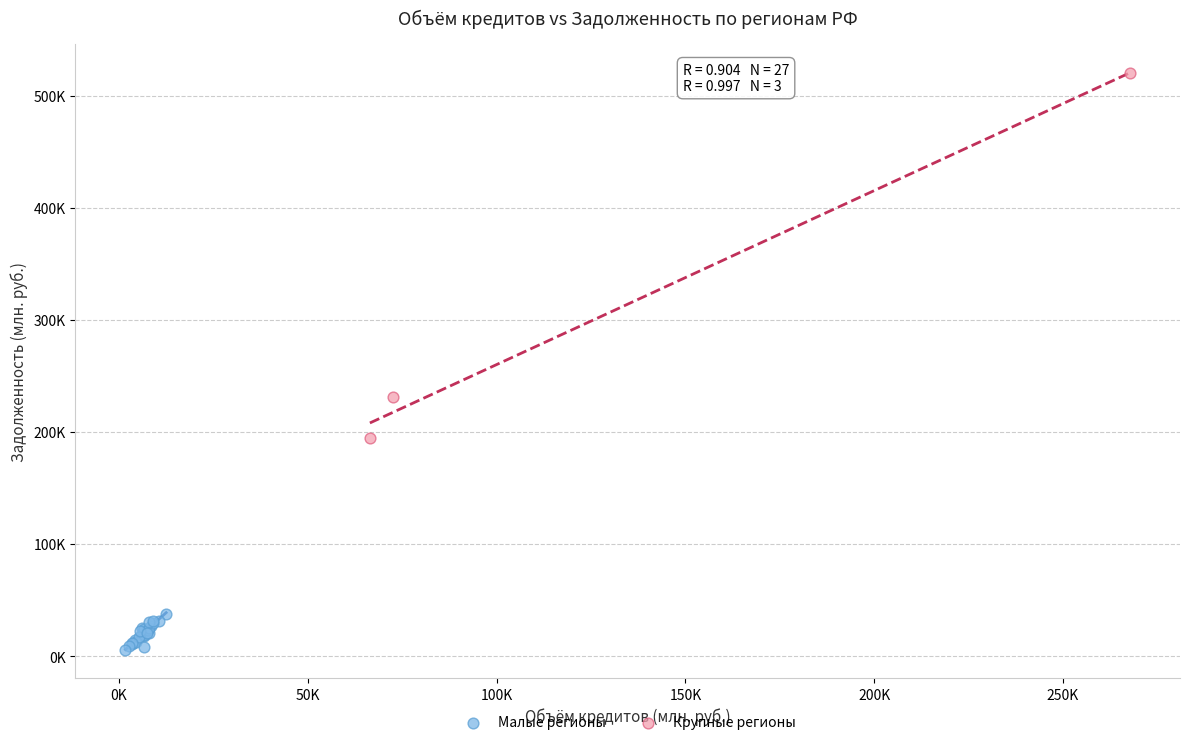

What are all the series names shown in the legend?

Малые регионы, Крупные регионы